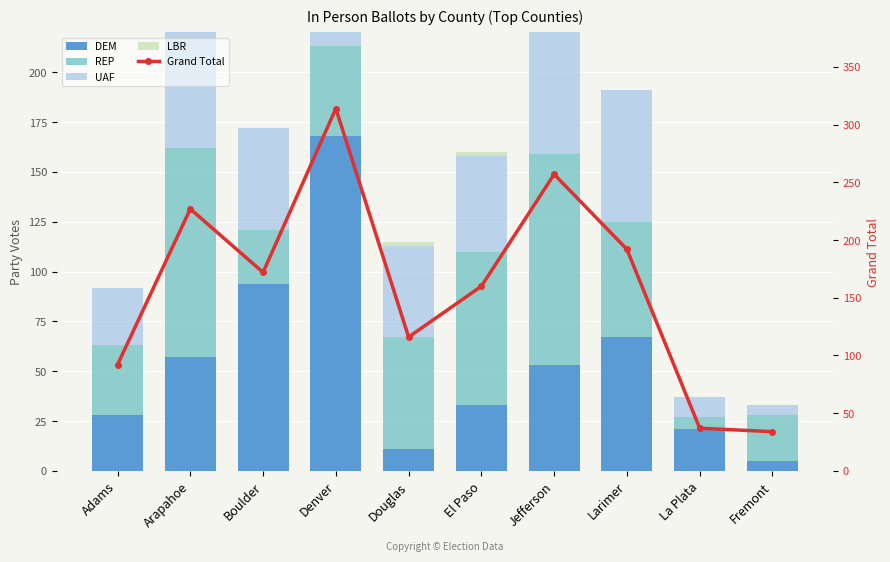

What is the average value of the UAF series?

50